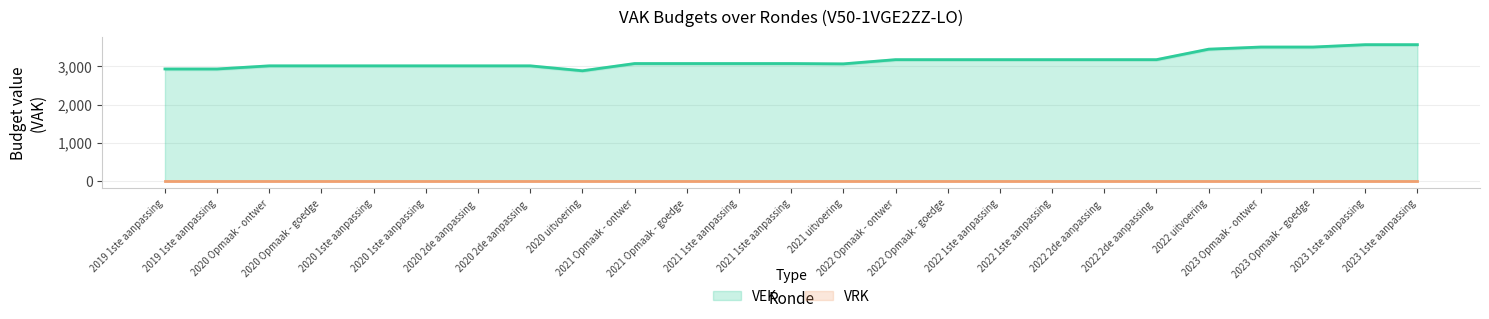

Read the value at 2022 1ste aanpassing, to the nearest 50.

3200